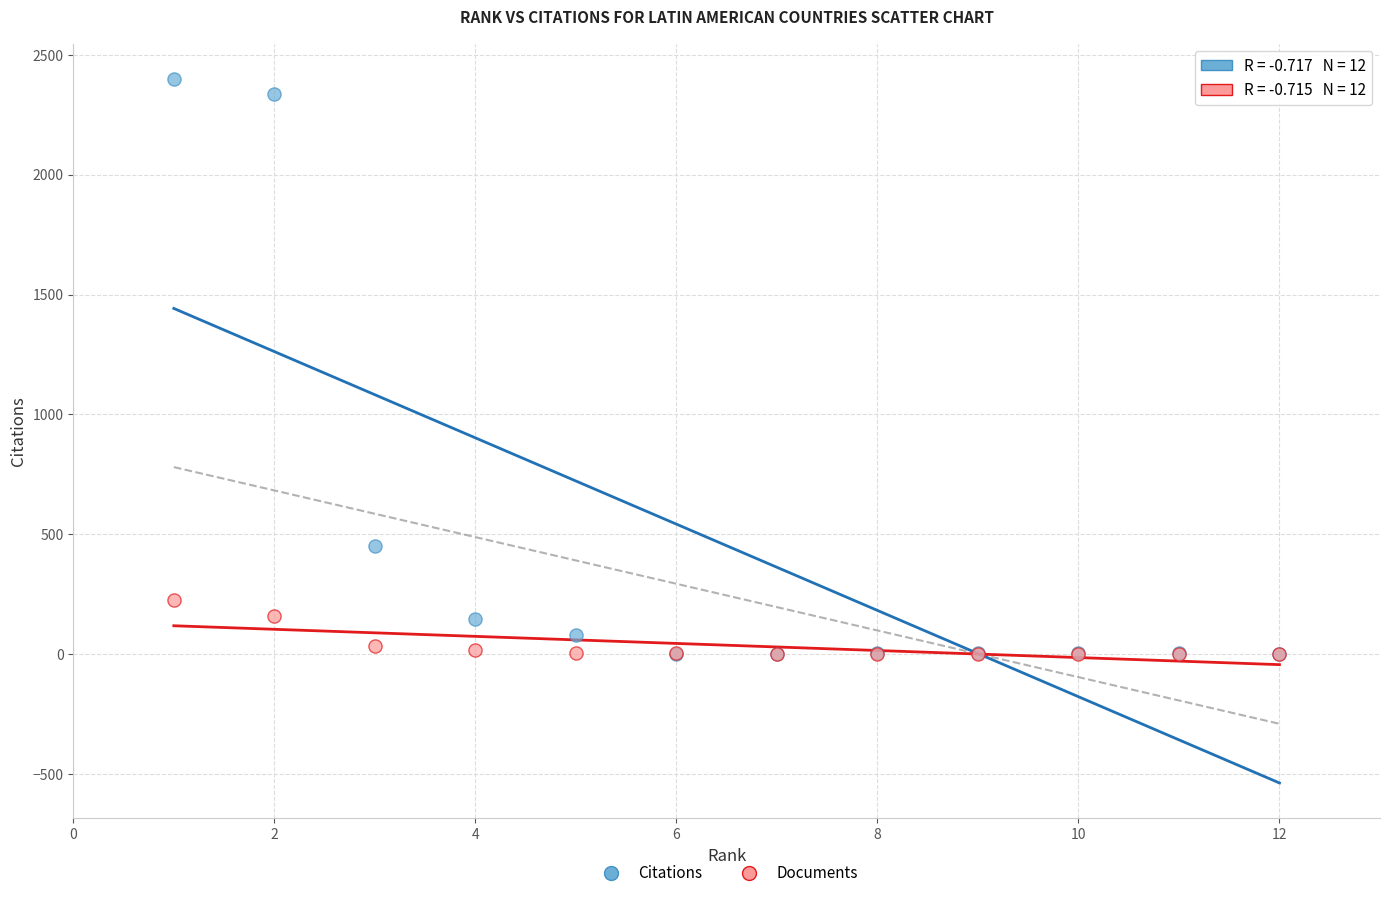

Across all series, what Y value is closest to 1200?

452